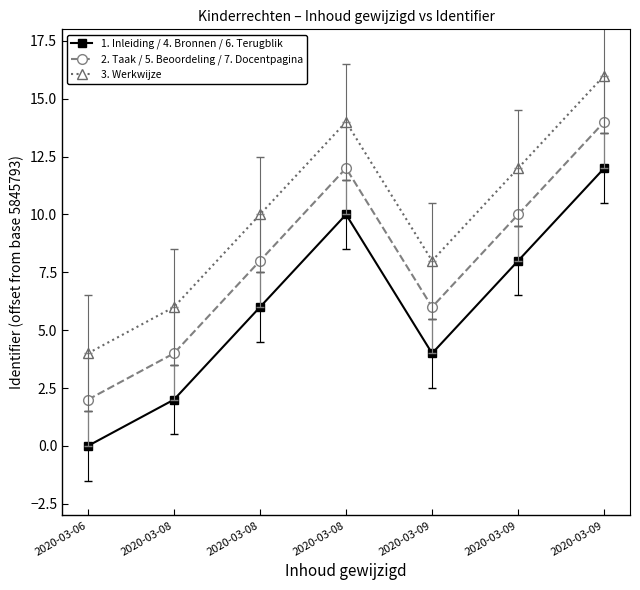

Reading right to left, extract all data points from this chart.

1. Inleiding / 4. Bronnen / 6. Terugblik: 12	8	4	10	6	2	0
2. Taak / 5. Beoordeling / 7. Docentpagina: 14	10	6	12	8	4	2
3. Werkwijze: 16	12	8	14	10	6	4